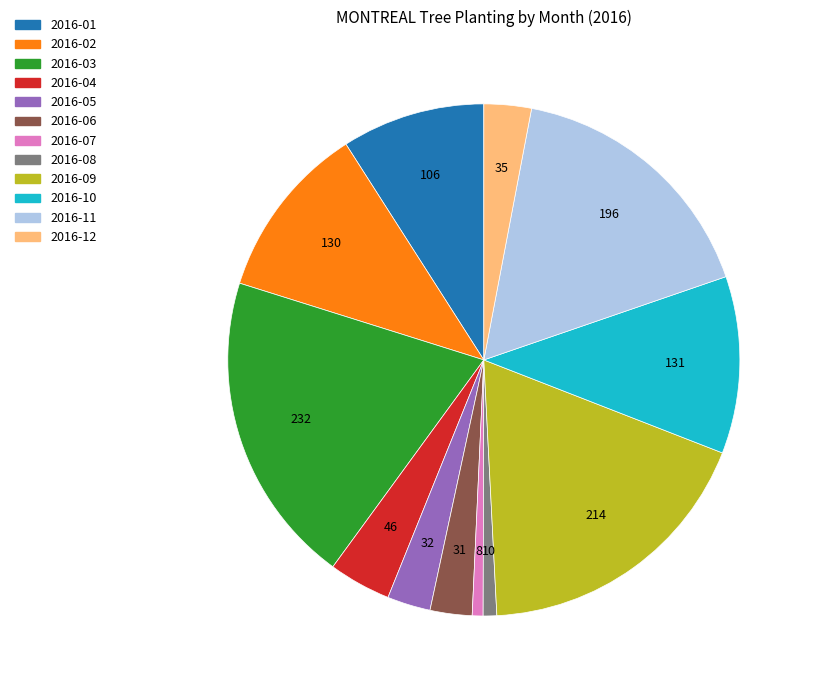

Is the sum of 2016-01 and 2016-06 greater than half?

No